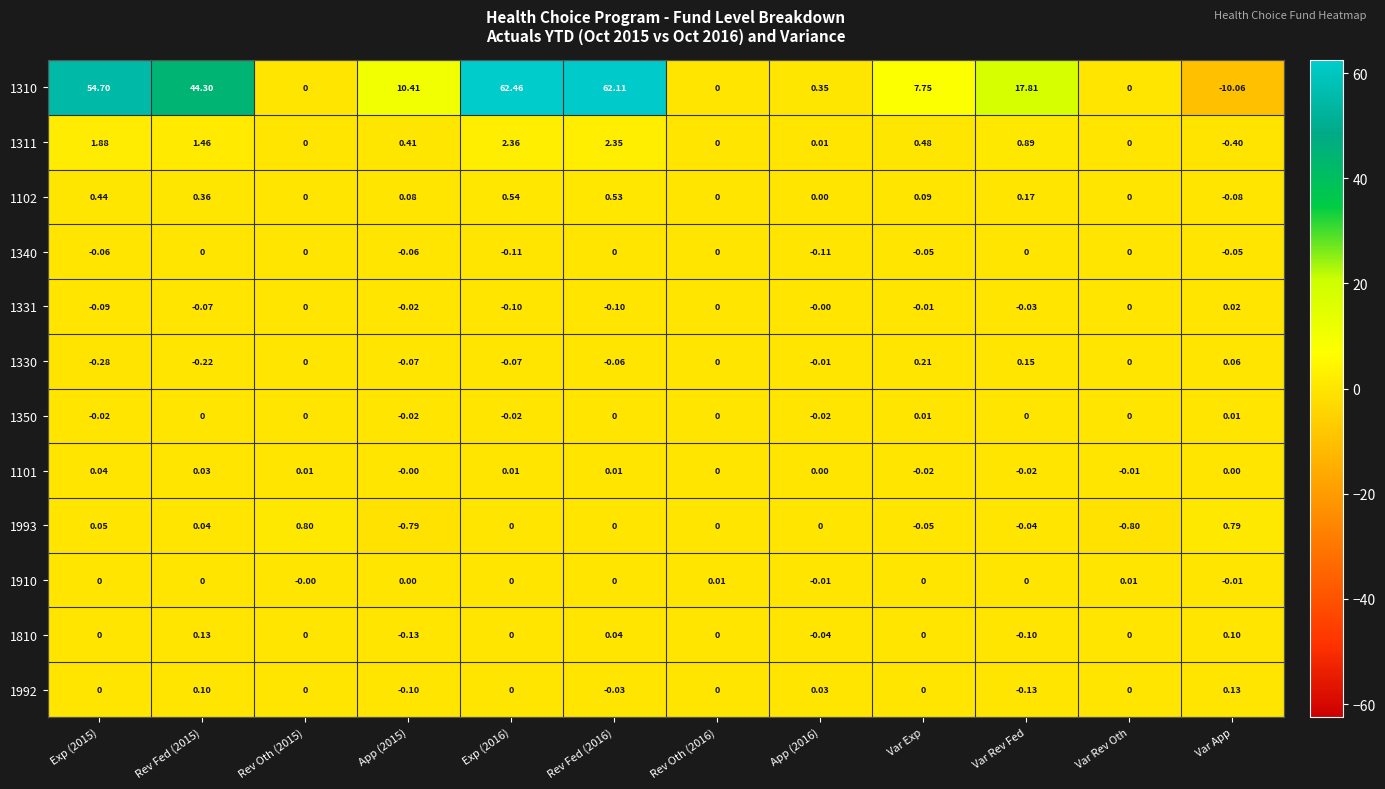

Is the value of 1992 at Var Rev Oth greater than the value of 1993 at App (2015)?

Yes